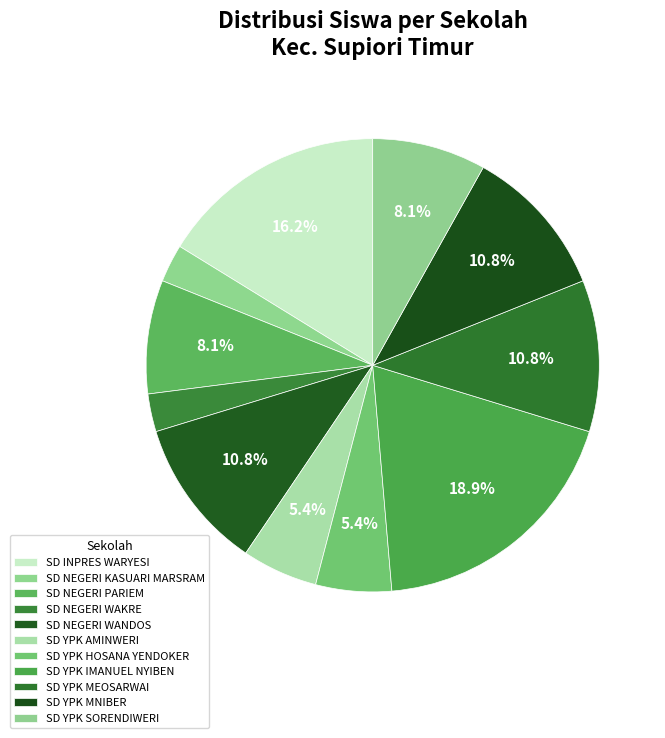

Which has a higher value, SD NEGERI KASUARI MARSRAM or SD YPK HOSANA YENDOKER?

SD YPK HOSANA YENDOKER